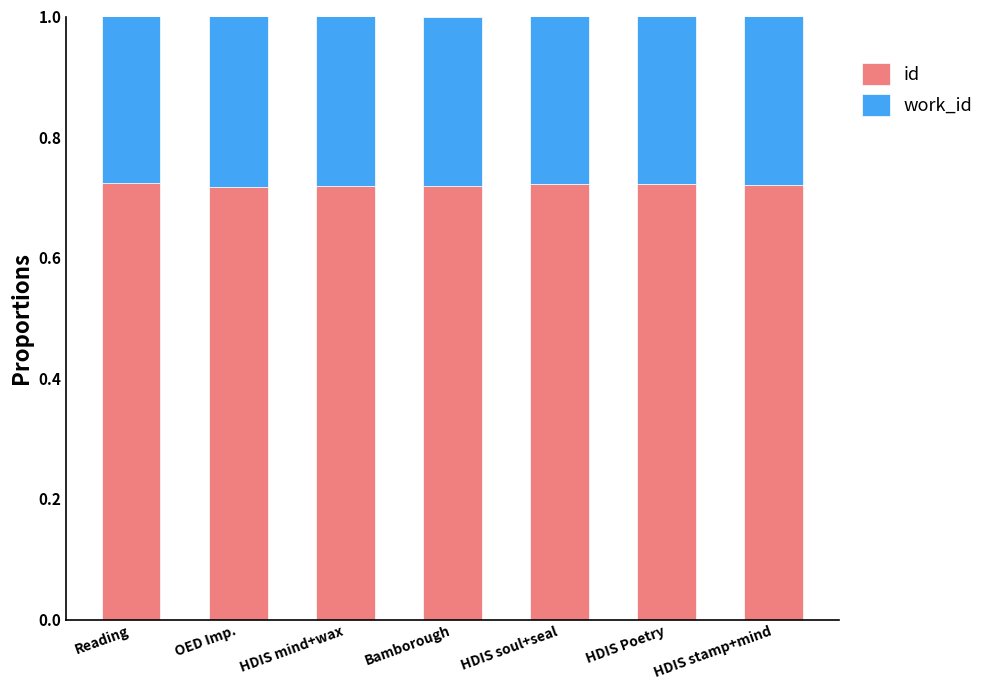

How many id values are between 0 and 1?

7